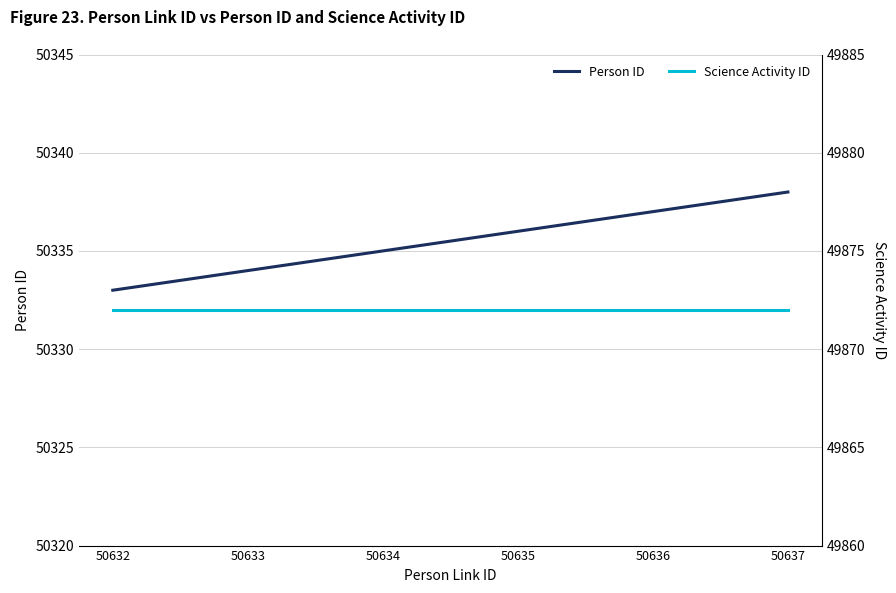

True or false: Science Activity ID has more than 1 points higher than both neighbors.

False